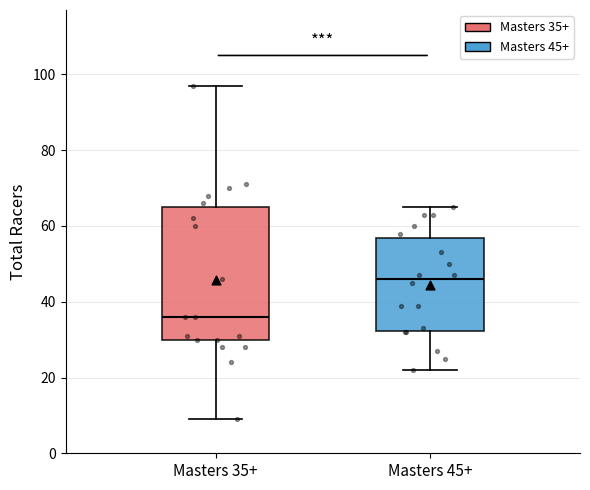

Where is the lower edge of the box for Masters 35+ on the y-axis? The values are not printed on the chart, so give them approximately, as read against the axis.

30